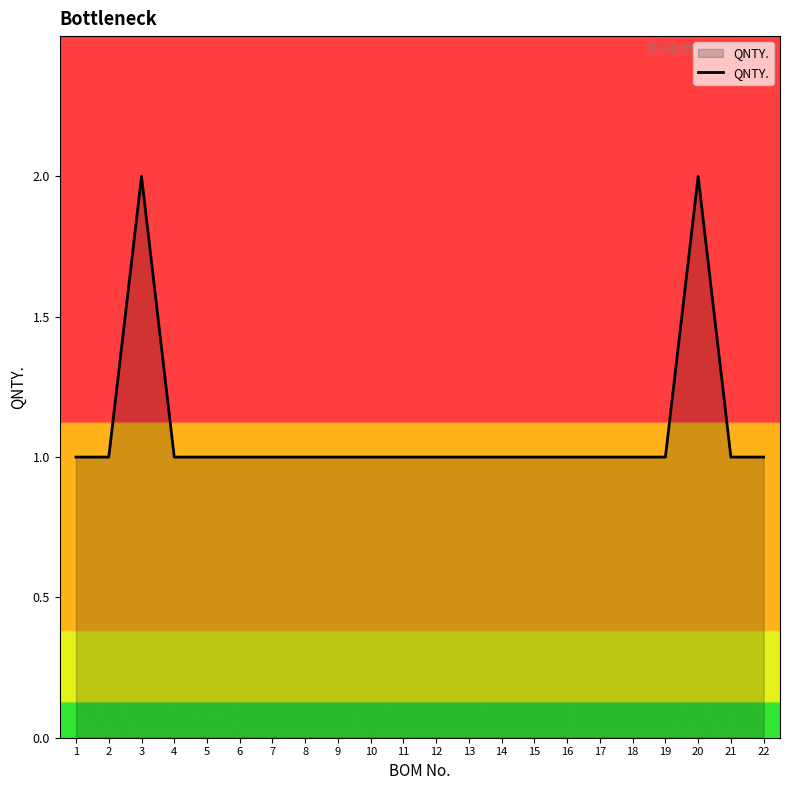

Is it true that the value at 3 is 2?

True